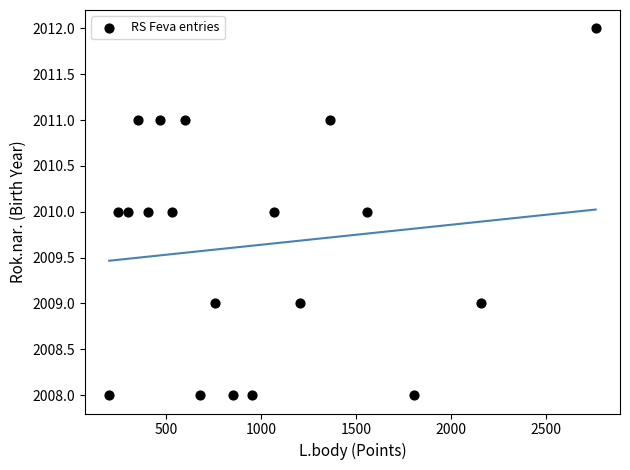

What is the range of X values (max minus min)?

2558